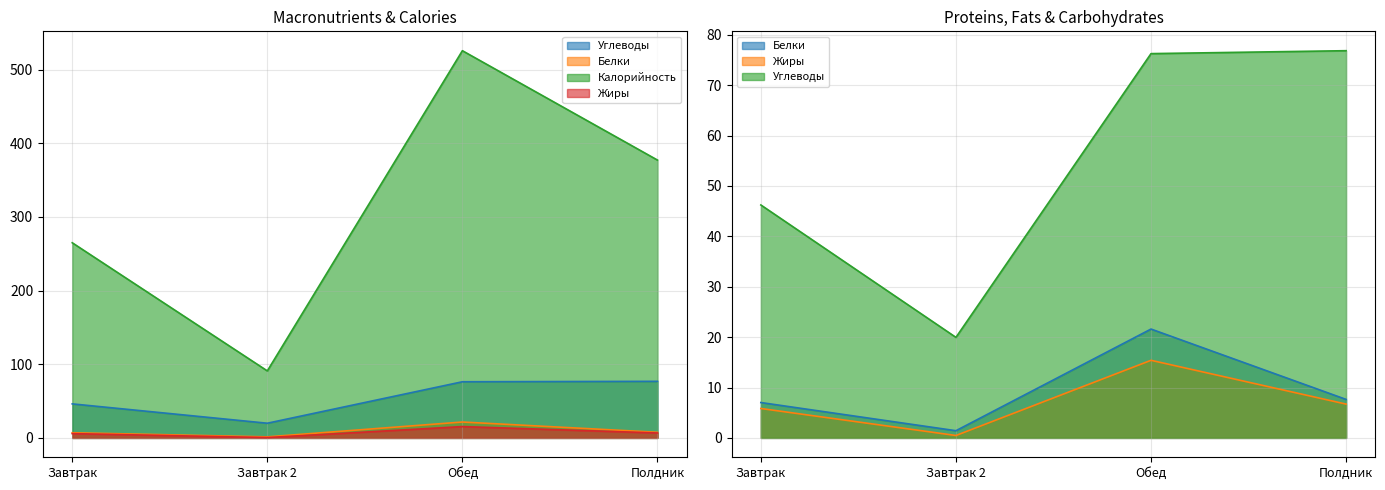

True or false: Белки and Углеводы cross at least once.

False